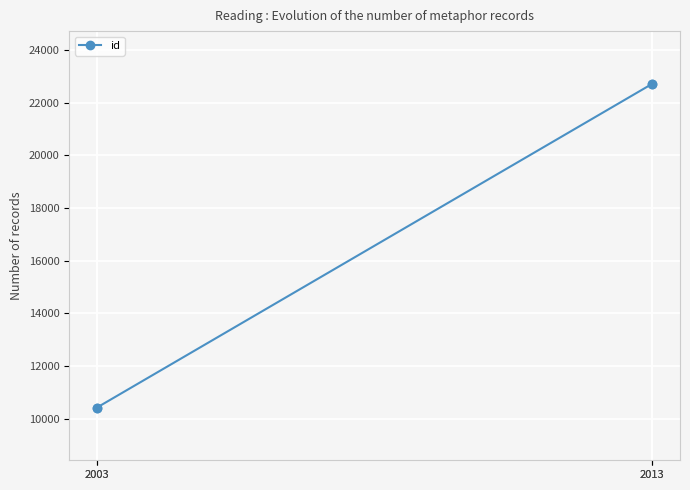

The value at 2003 is 10420. True or false?

True